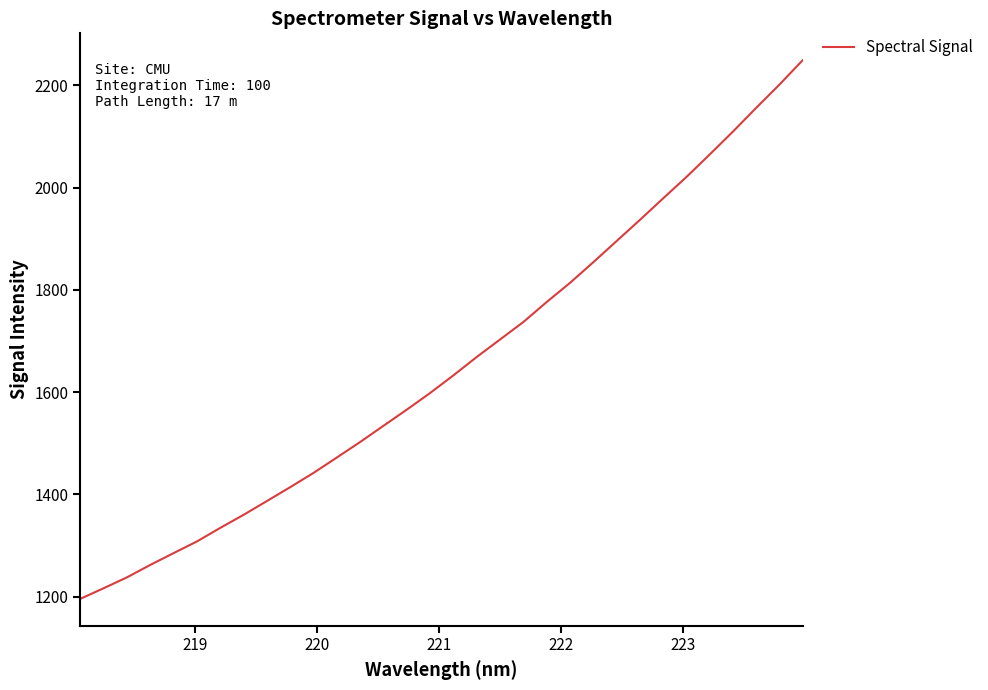

True or false: there are more than 1 points higher than both neighbors.

False